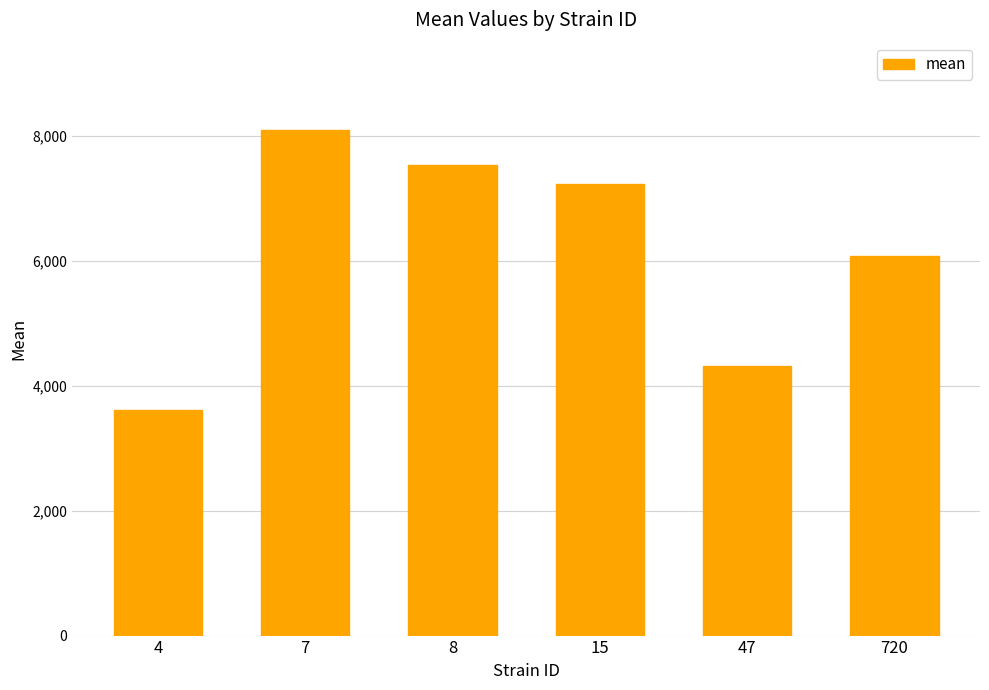

At which category does the chart reach its peak across all series?

7